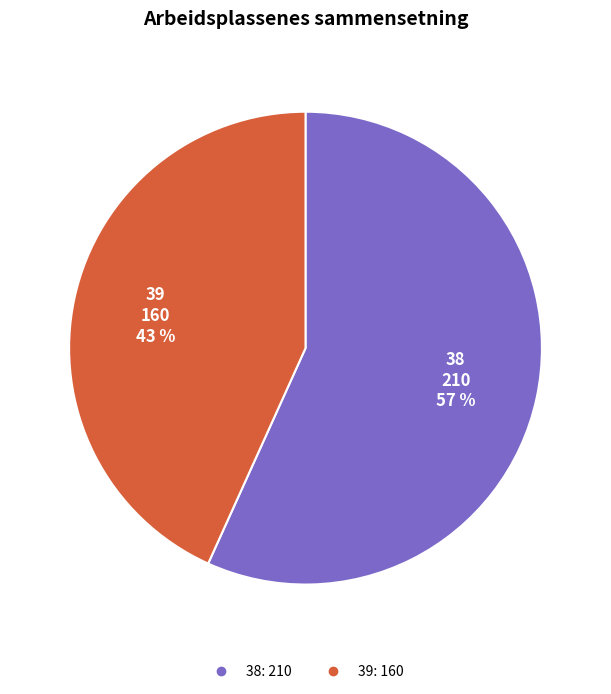

Count the number of slices in the pie.

2